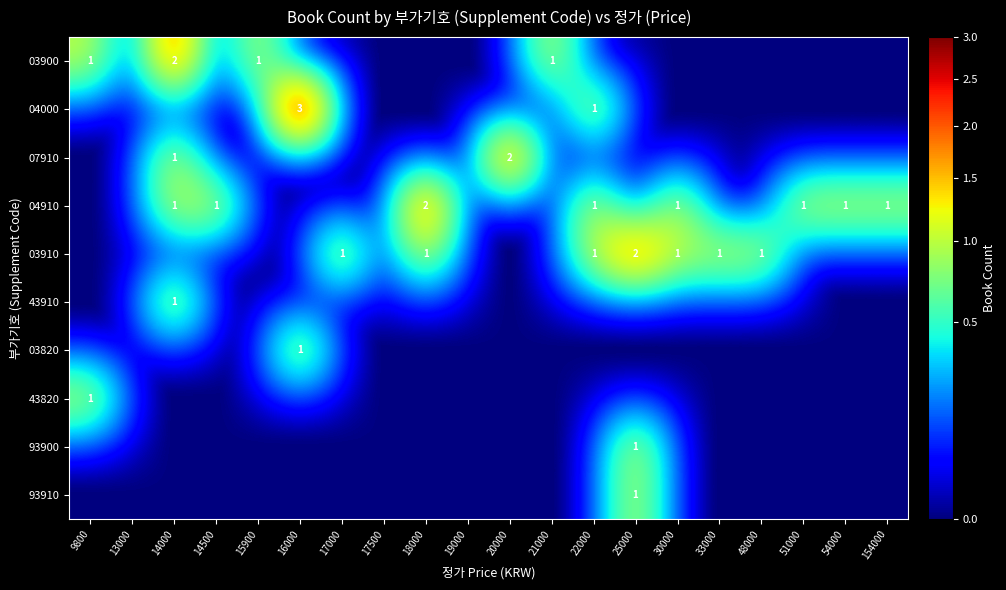

What is the maximum value shown in the chart?

3